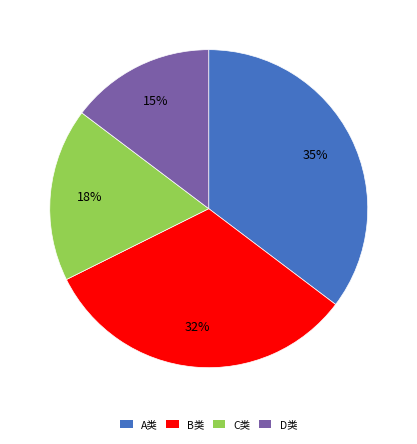

What percentage is the A类 slice, to the nearest percent?

35%